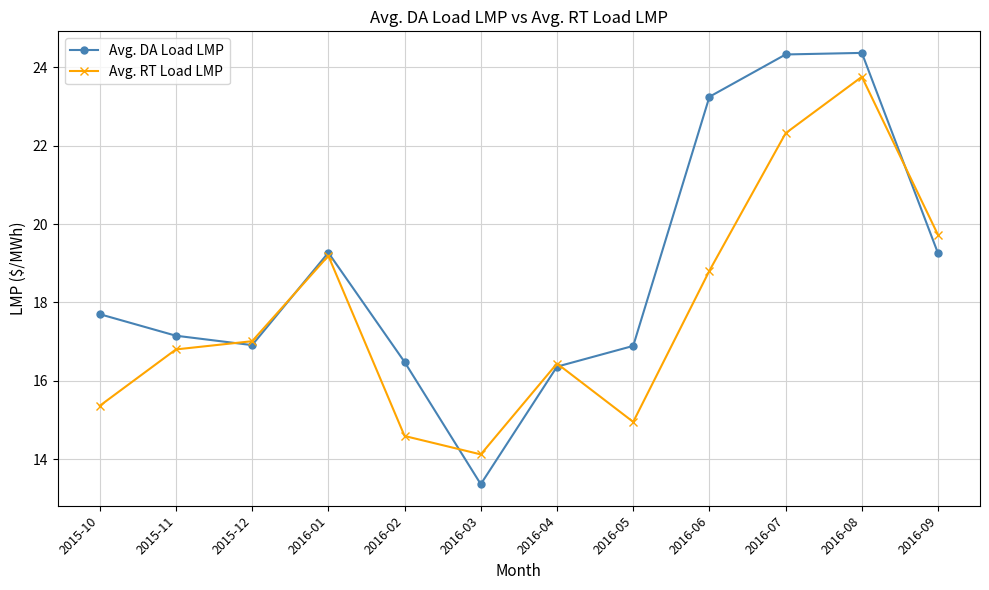

What is the smallest value displayed?

13.4